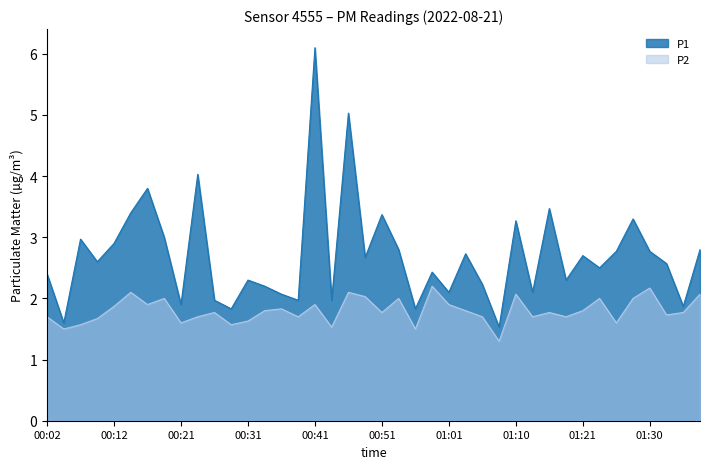

What is the minimum value shown in the chart?

1.3